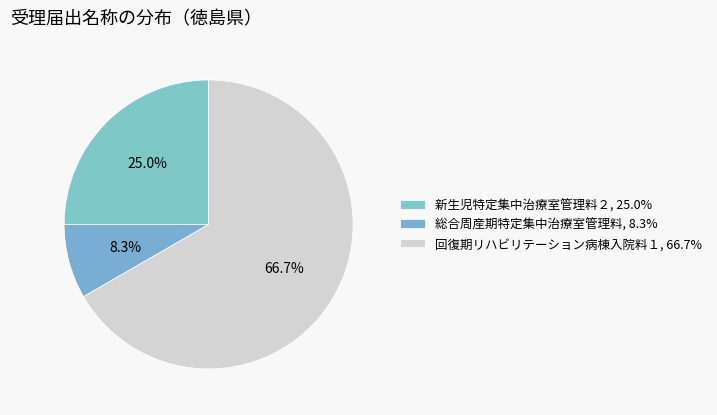

True or false: 新生児特定集中治療室管理料２ accounts for 19% of the total.

False